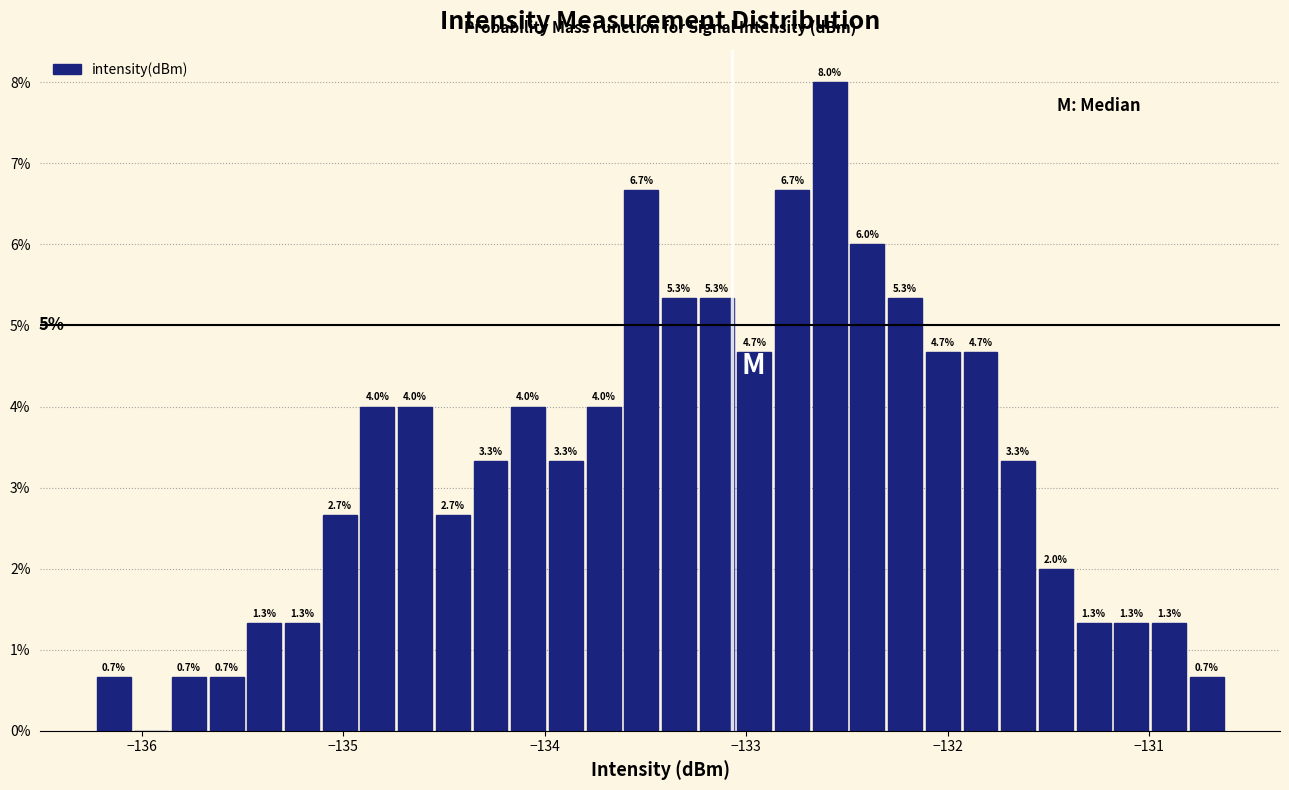

Around what value on the x-axis is the tallest bar? Give the approximate position of its centre, as read against the axis.

-132.6